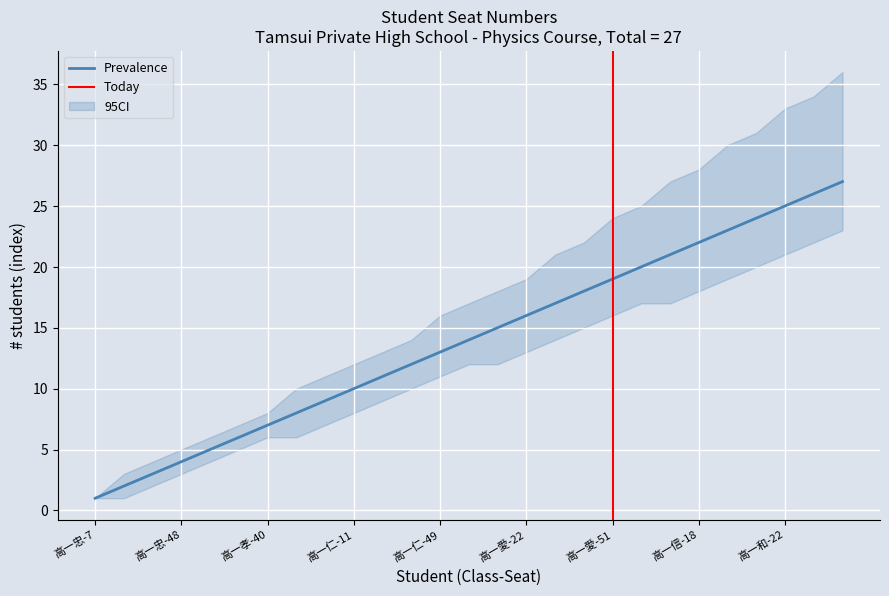

The Prevalence series shows 10 at 高一仁-11. True or false?

True